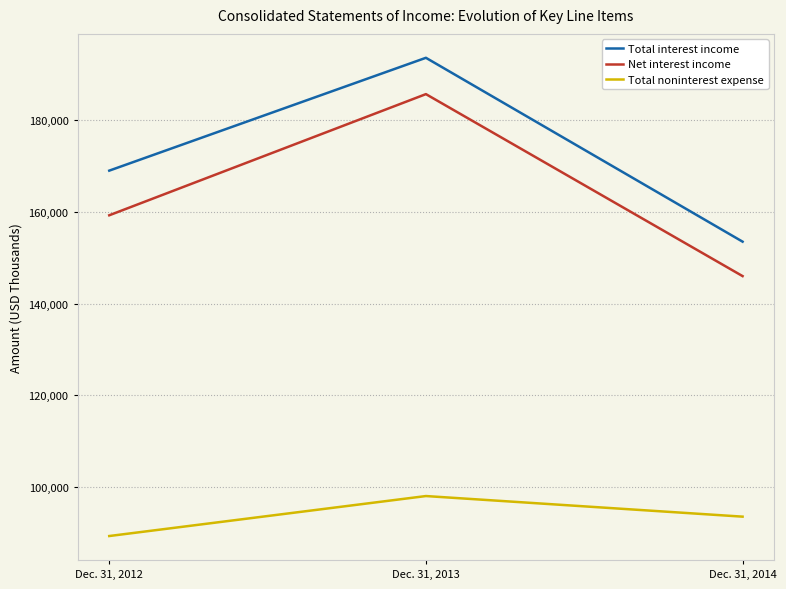

Is the value of Net interest income at Dec. 31, 2014 greater than the value of Total interest income at Dec. 31, 2014?

No